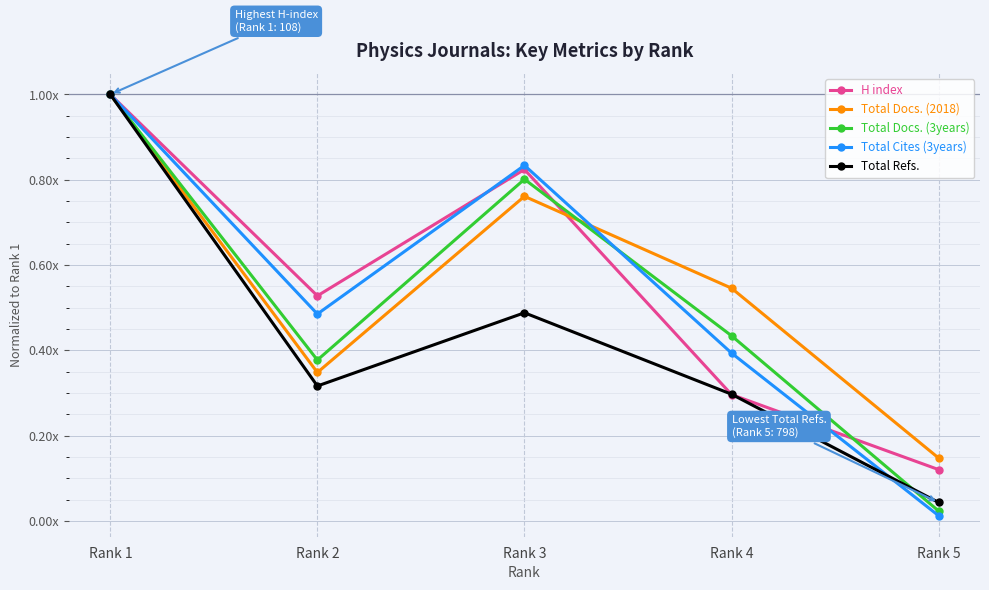

Which category has the highest value across all series?

Rank 1